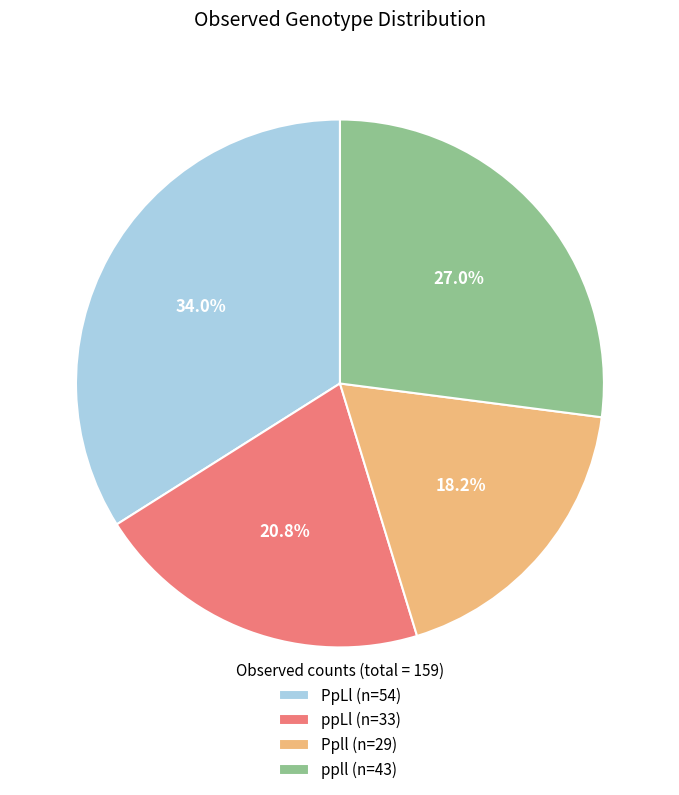

Between ppLl (n=33) and Ppll (n=29), which is larger?

ppLl (n=33)